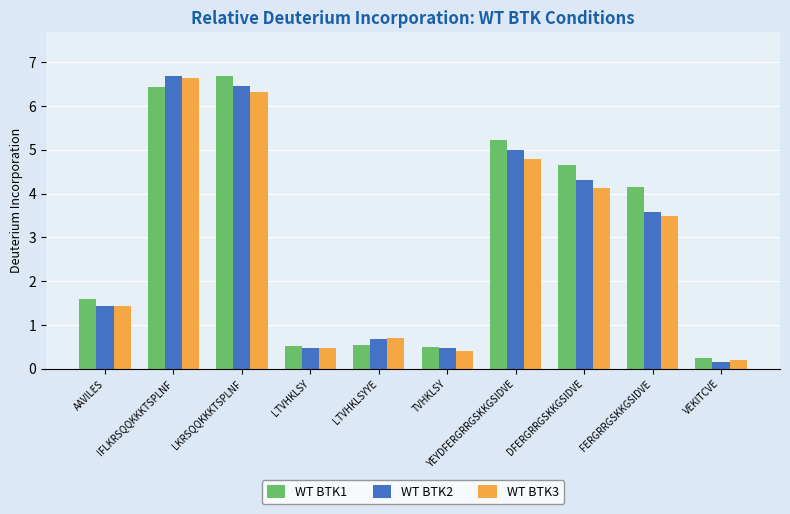

What is the sum of the WT BTK2 values at AAVILES and LKRSQQKKKTSPLNF?

7.9